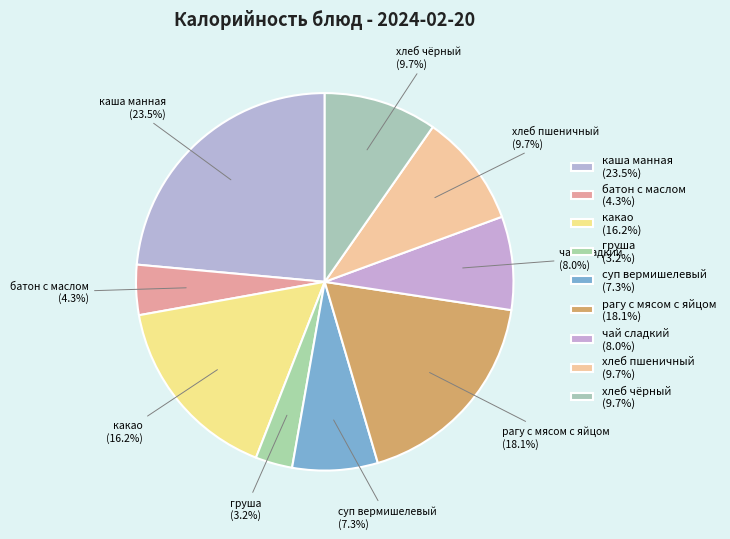

What is the largest slice in the pie chart?

каша манная